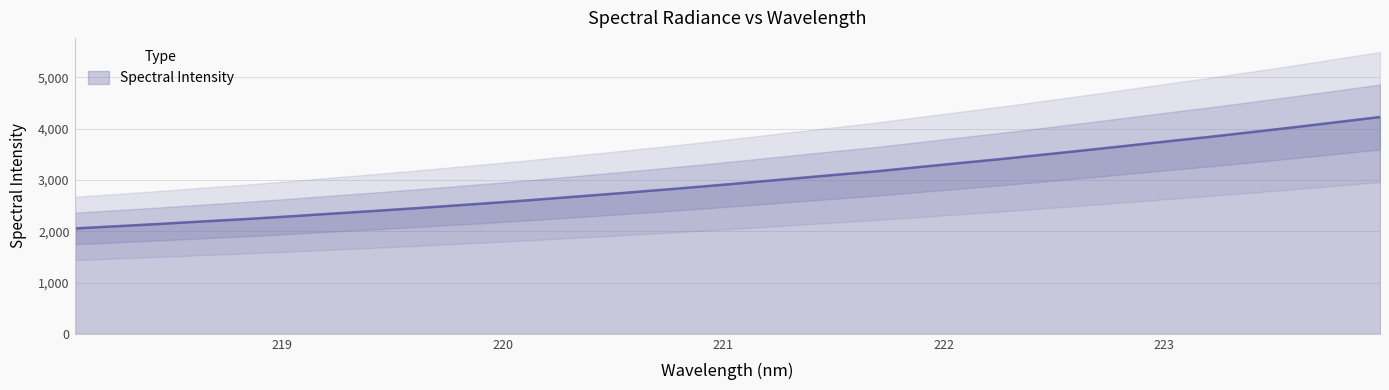

At which category does the chart reach its peak across all series?

223.9802